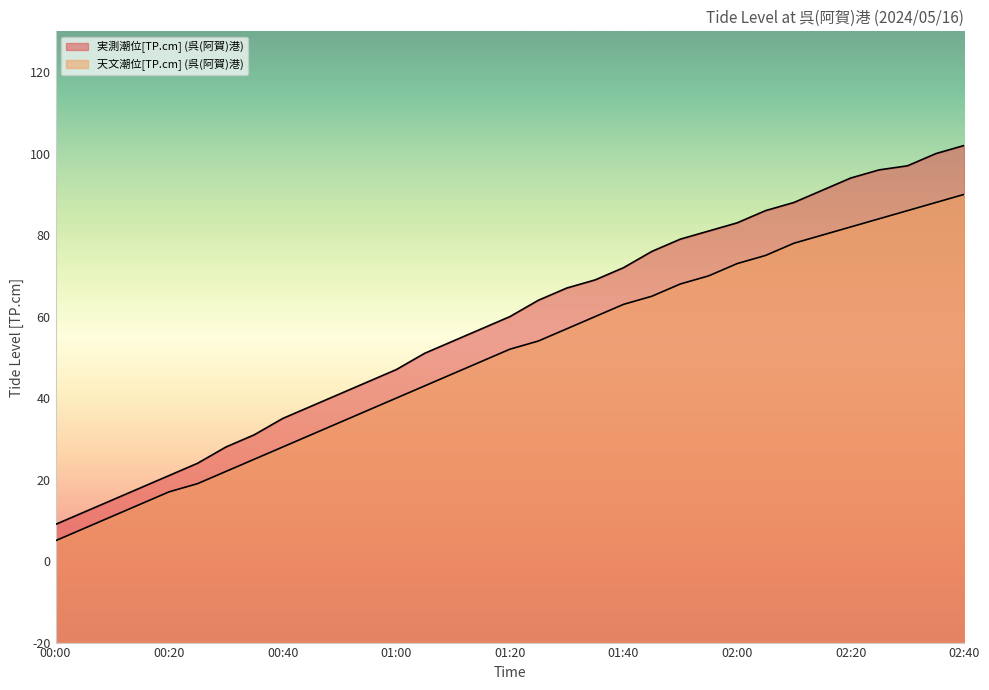

List the labels in order of 天文潮位[TP.cm] (呉(阿賀)港) value, smallest first.

00:00, 00:05, 00:10, 00:15, 00:20, 00:25, 00:30, 00:35, 00:40, 00:45, 00:50, 00:55, 01:00, 01:05, 01:10, 01:15, 01:20, 01:25, 01:30, 01:35, 01:40, 01:45, 01:50, 01:55, 02:00, 02:05, 02:10, 02:15, 02:20, 02:25, 02:30, 02:35, 02:40